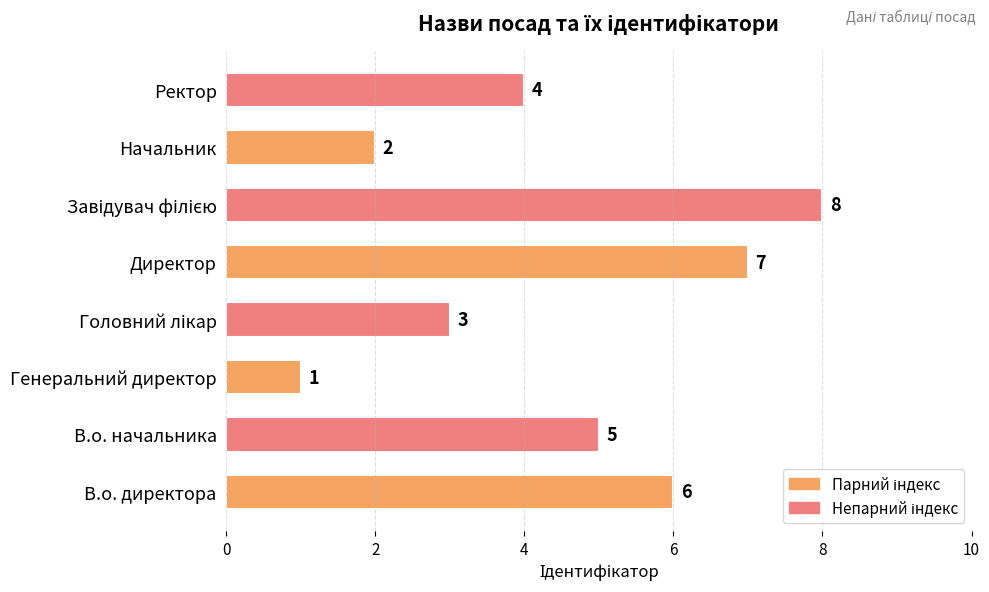

What is the difference between the maximum and minimum values?

7